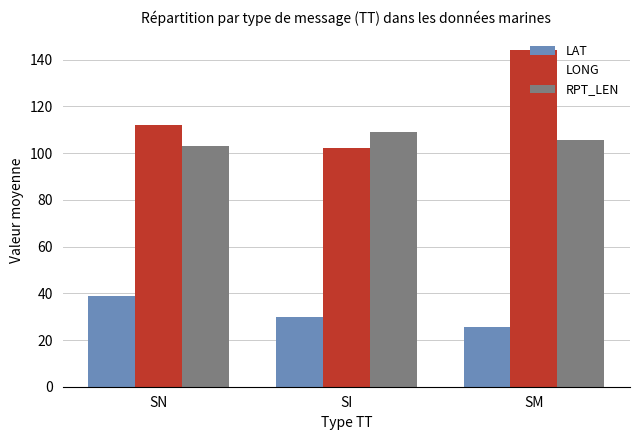

What is the value of the LONG bar at the 1st from the left?

112.2